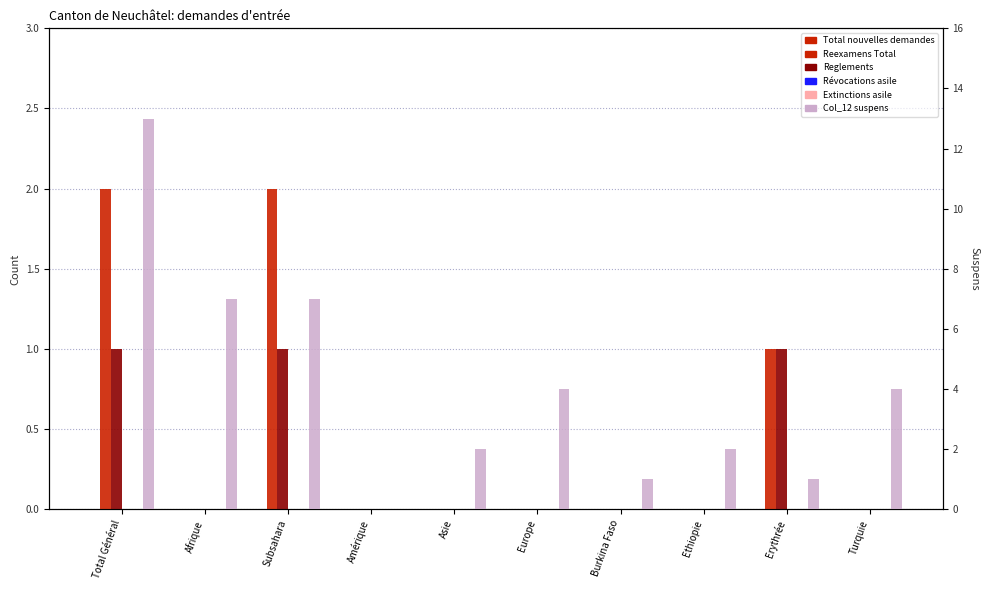

Between Ethiopie and Subsahara, which is larger?

Ethiopie